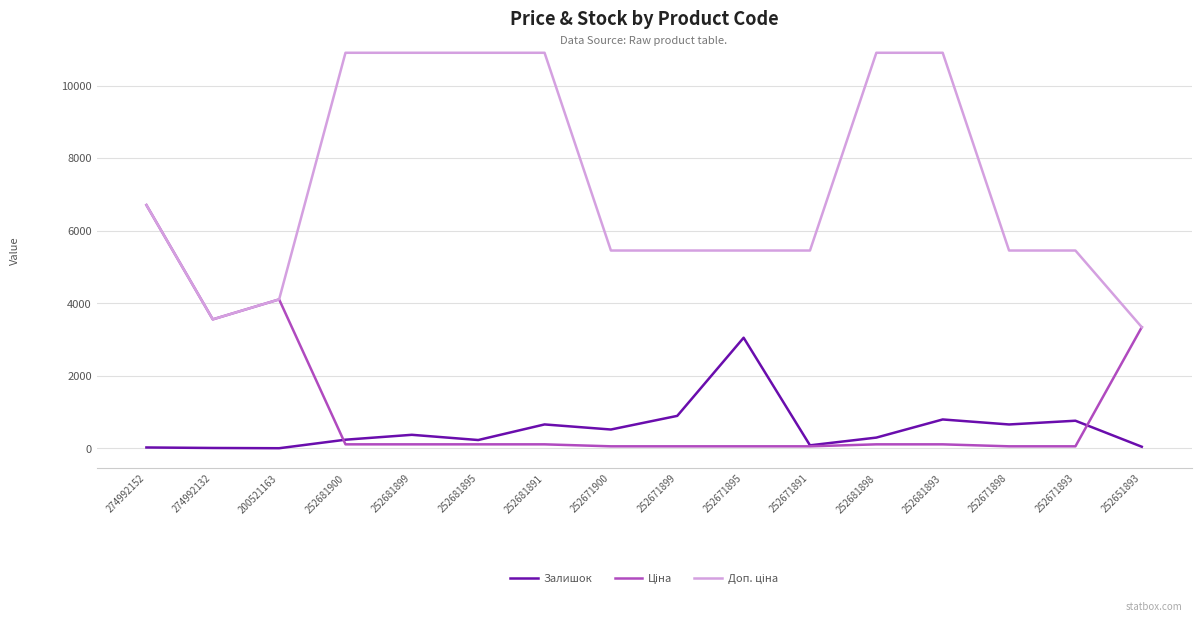

Is it true that Залишок equals 1329.8 at 252681893?

False